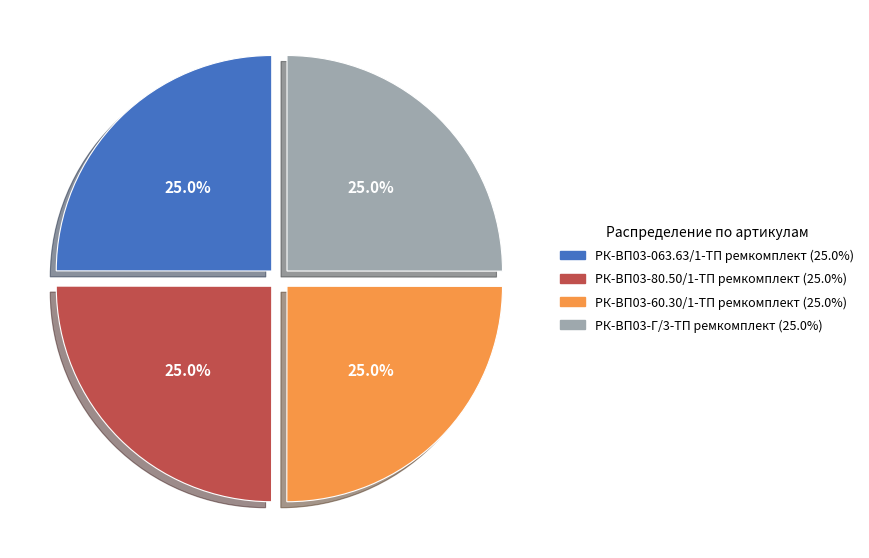

To the nearest percent, what percentage of the pie is РК-ВП03-Г/3-ТП ремкомплект?

25%